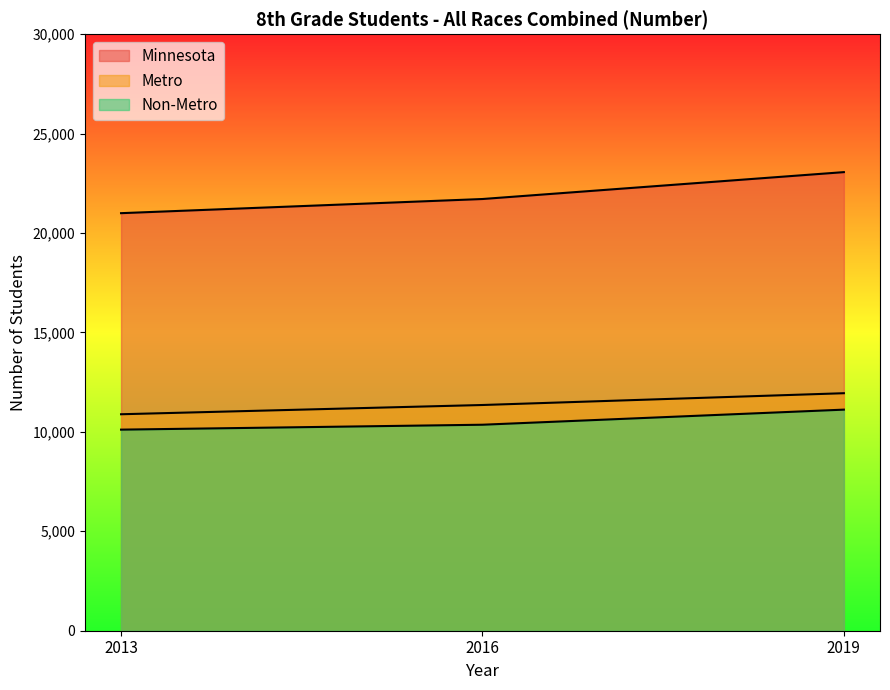

What is the value of the Non-Metro point at the 3rd from the left?

11118